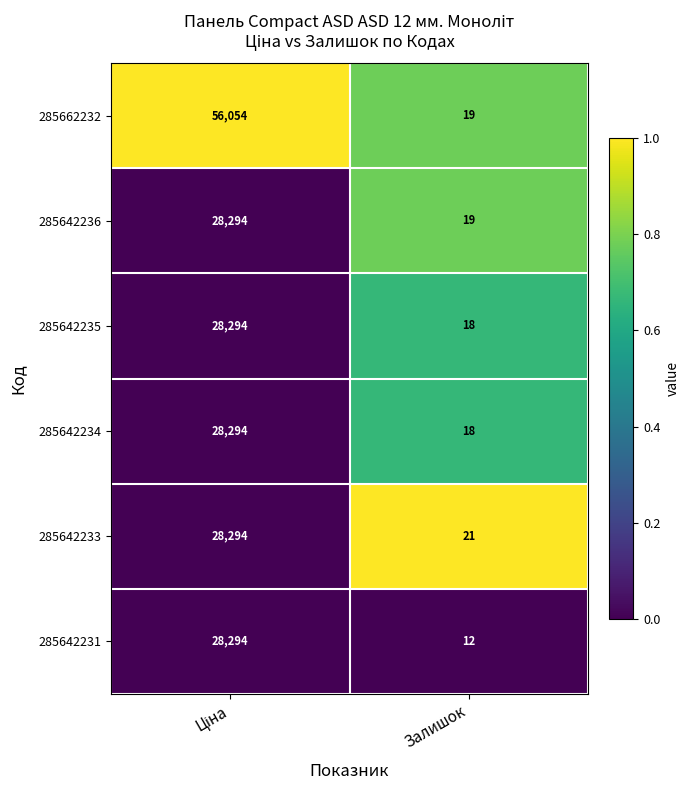

What is the lowest value of the 285642234 series?

18